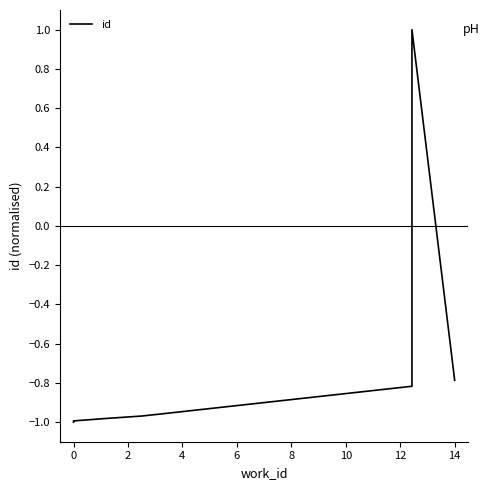

Does the chart display data point markers on the line(s)?

No